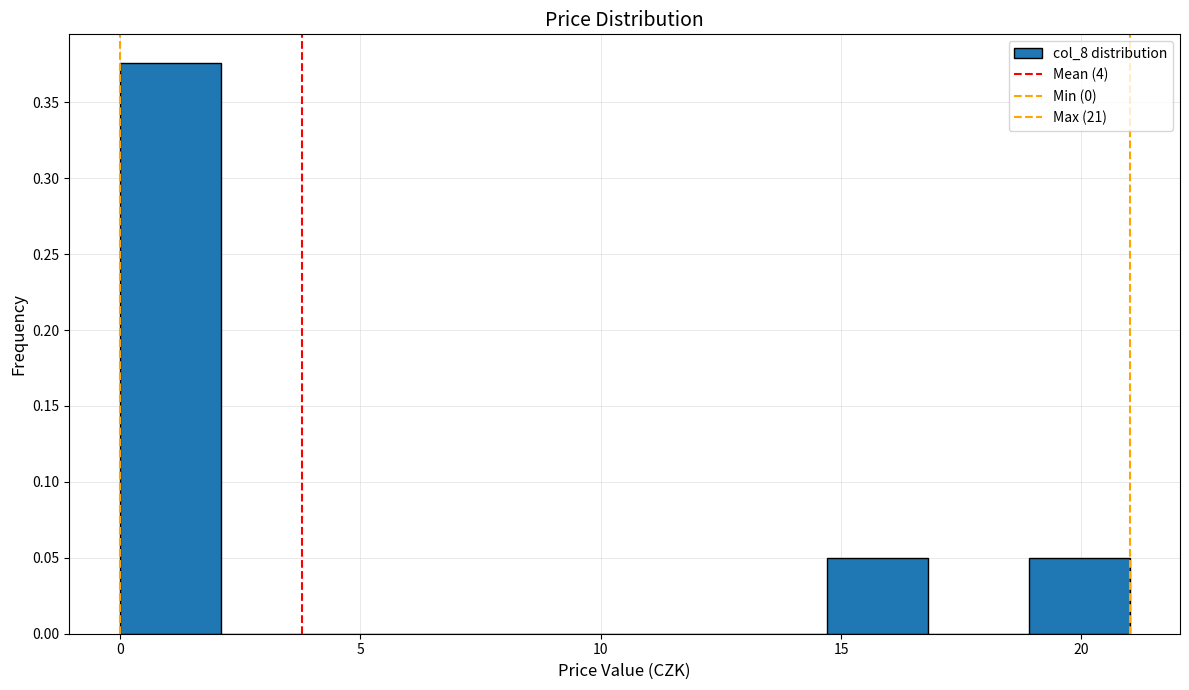

How tall is the bar that spans 0.0 to 2.1 on the x-axis? Neither the bar edges nor the heights are printed on the chart, so give them approximately, as read against the axes.

0.375